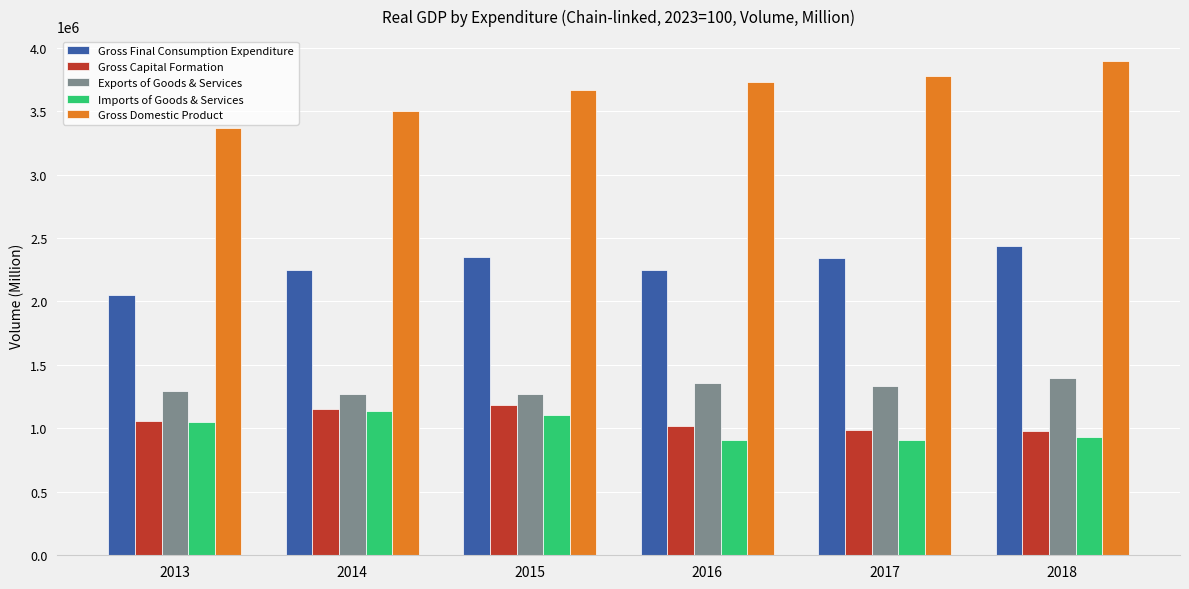

At which label does Exports of Goods & Services first exceed 1334202?

2016